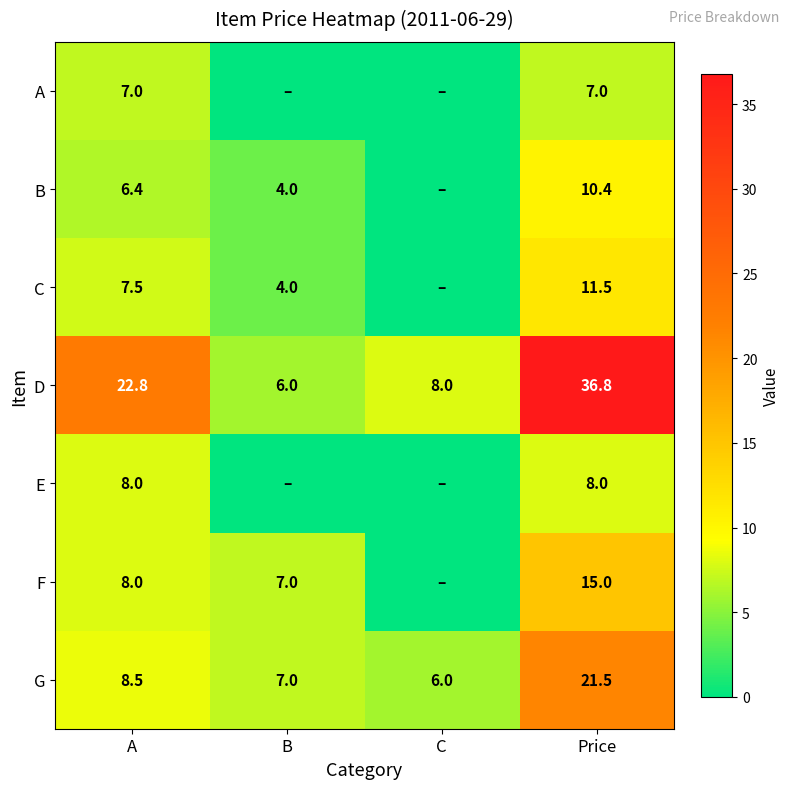

What is the highest value of the D series?

36.8